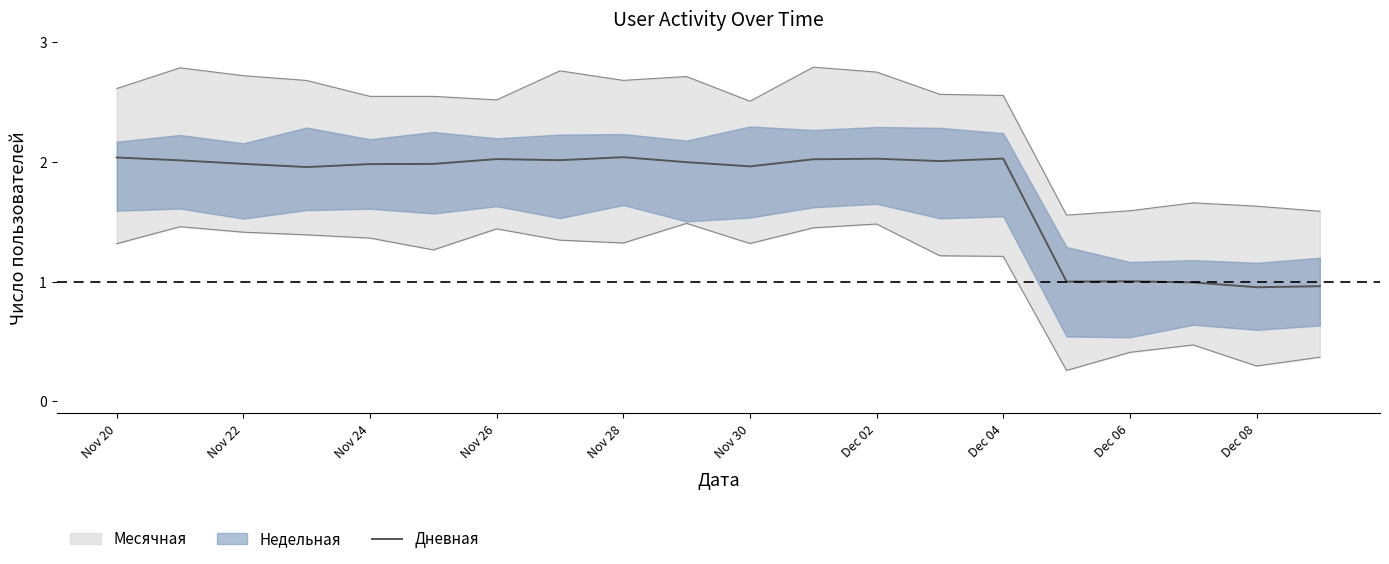

The value of Дневная at Dec 06 is 1.0. True or false?

True